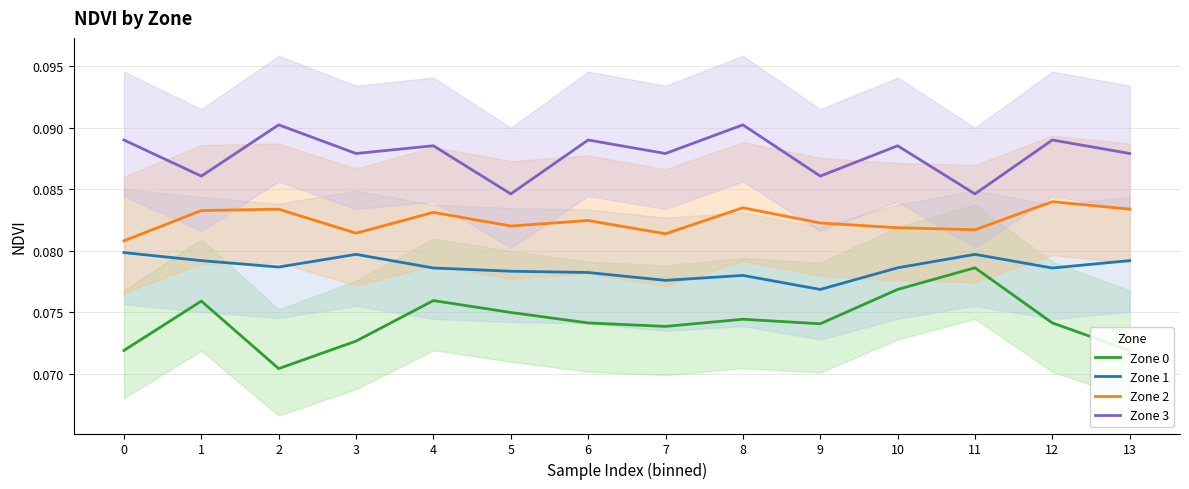

In Zone 2, how many points are lower than both neighbors (excluding endpoints)?

4